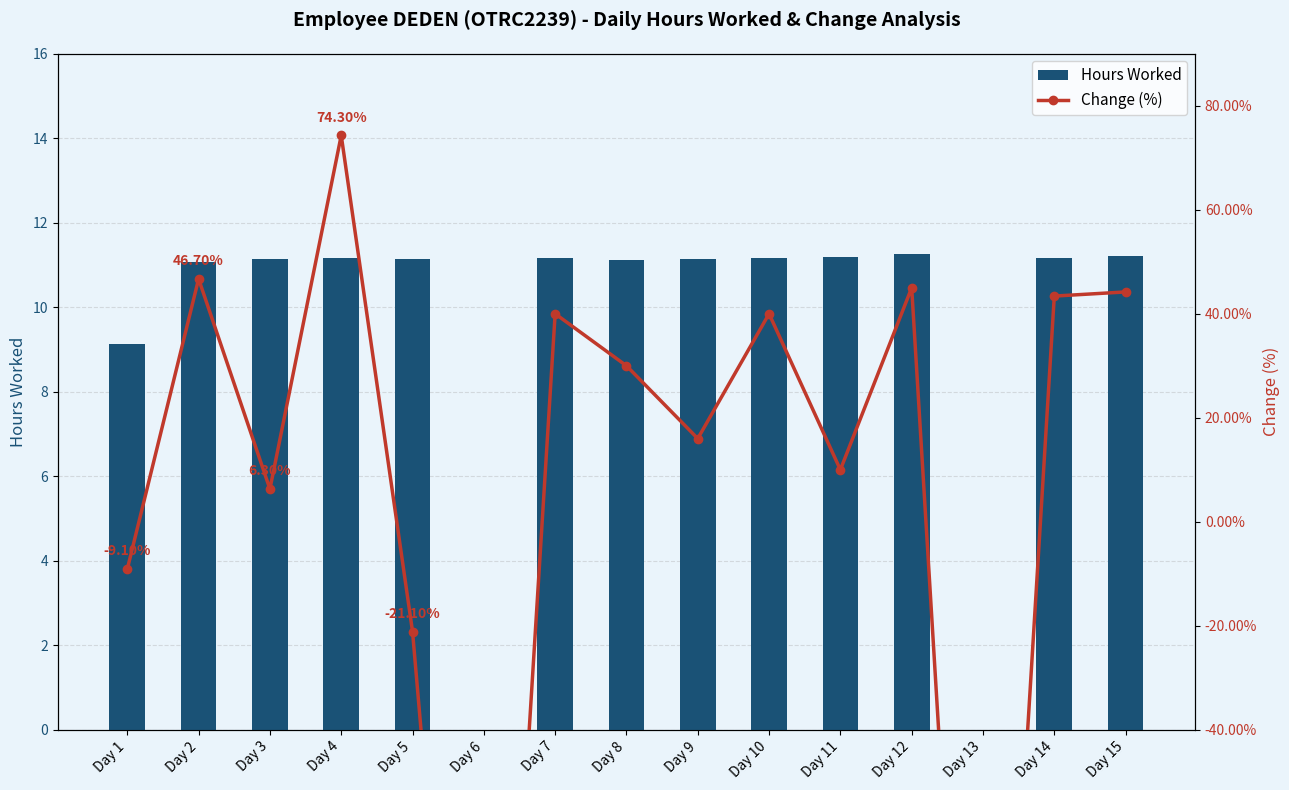

List the series in order of their overall mean, lowest first.

Change (%), Hours Worked